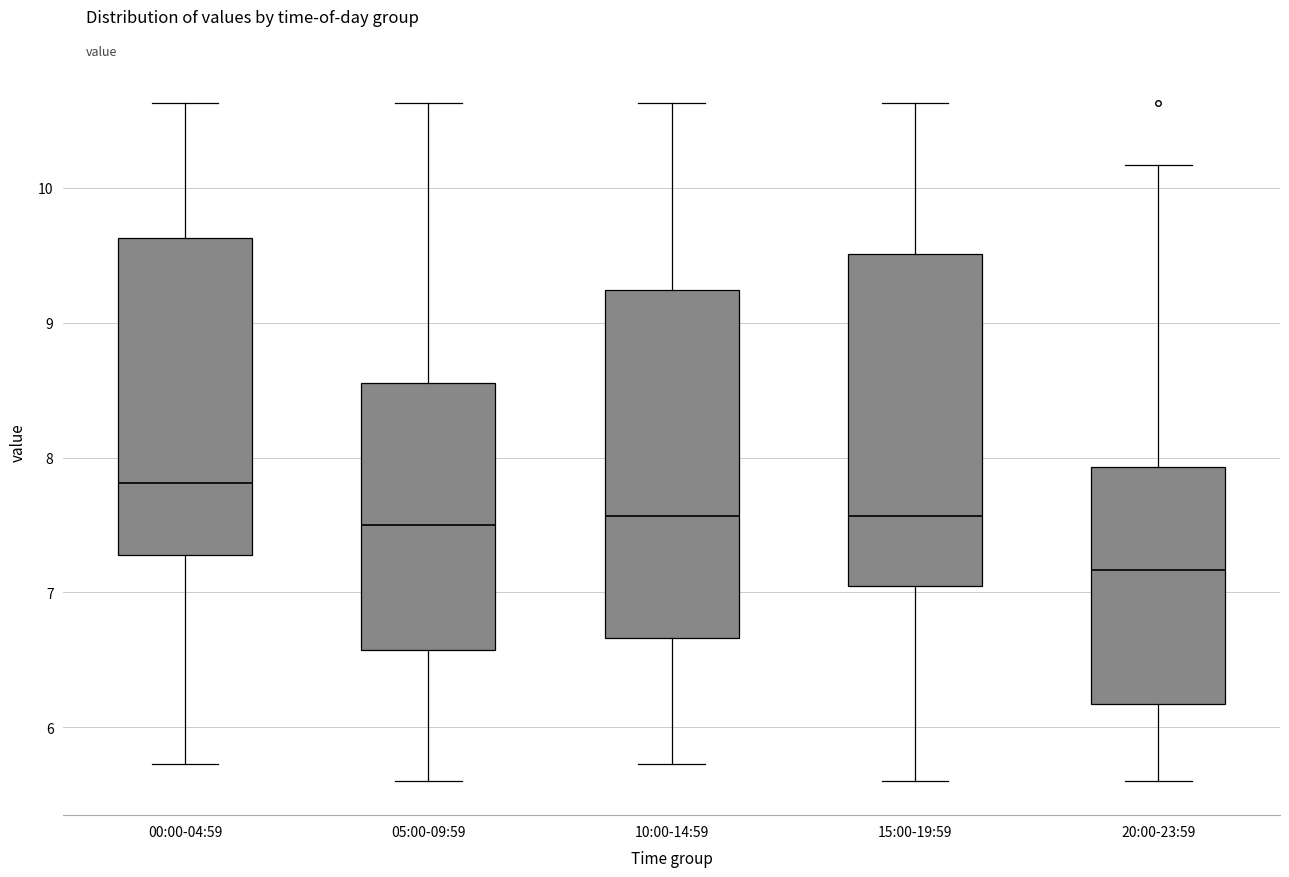

Where does the upper whisker of the box for 05:00-09:59 end on the y-axis? The values are not printed on the chart, so give them approximately, as read against the axis.

10.6